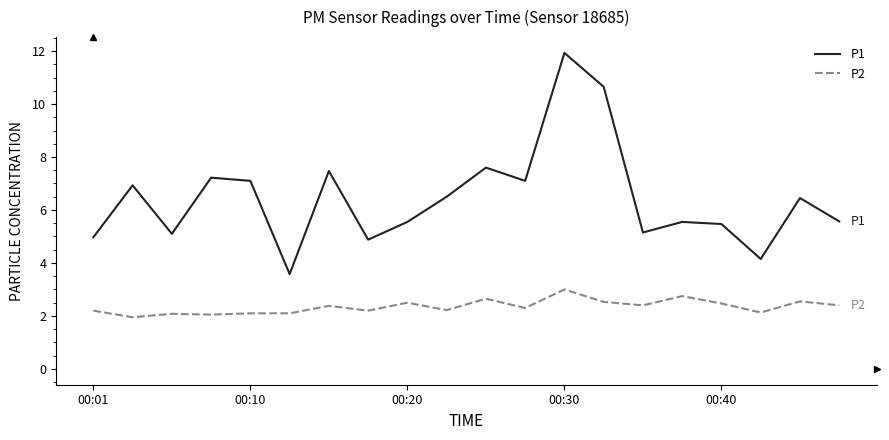

True or false: P1 has more than 2 points higher than both neighbors.

True